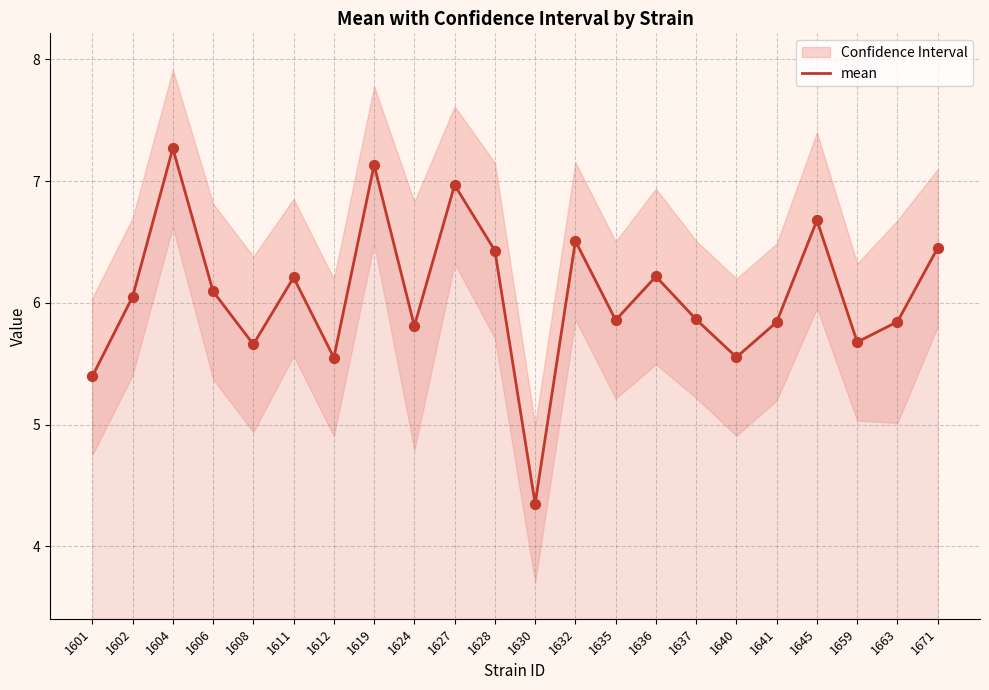

What is the ratio of the value at 1636 to the value at 1628?

1.0